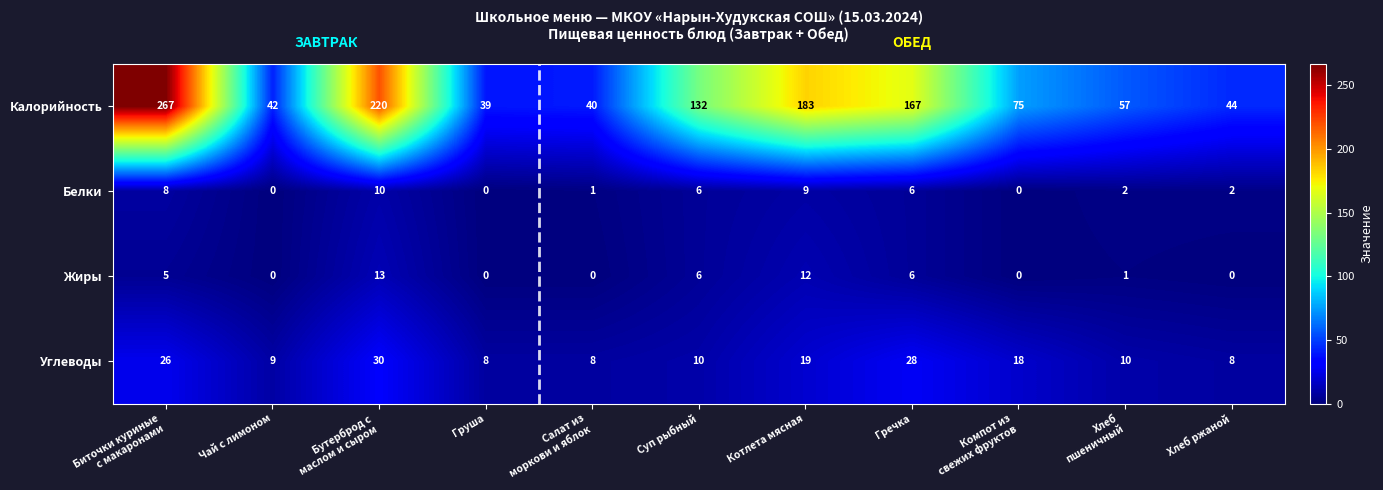

At how many categories does at least one series exceed 126?

5